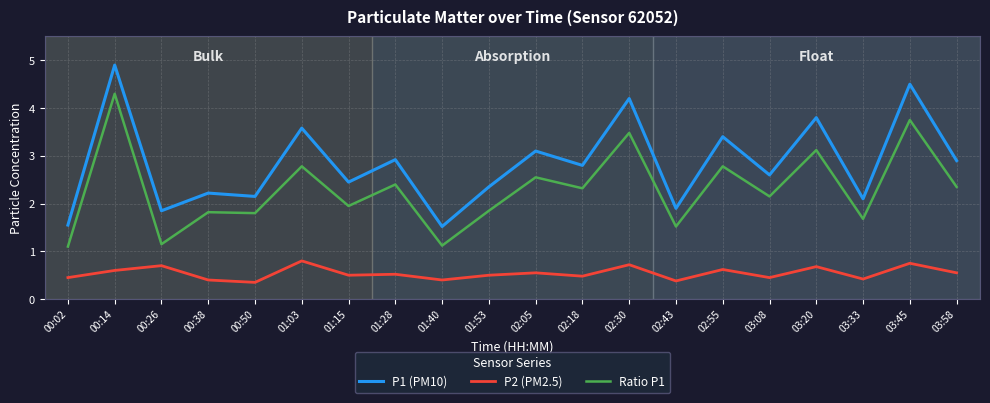

Rank the series by their maximum value, from lowest to highest.

P2 (PM2.5), Ratio P1, P1 (PM10)